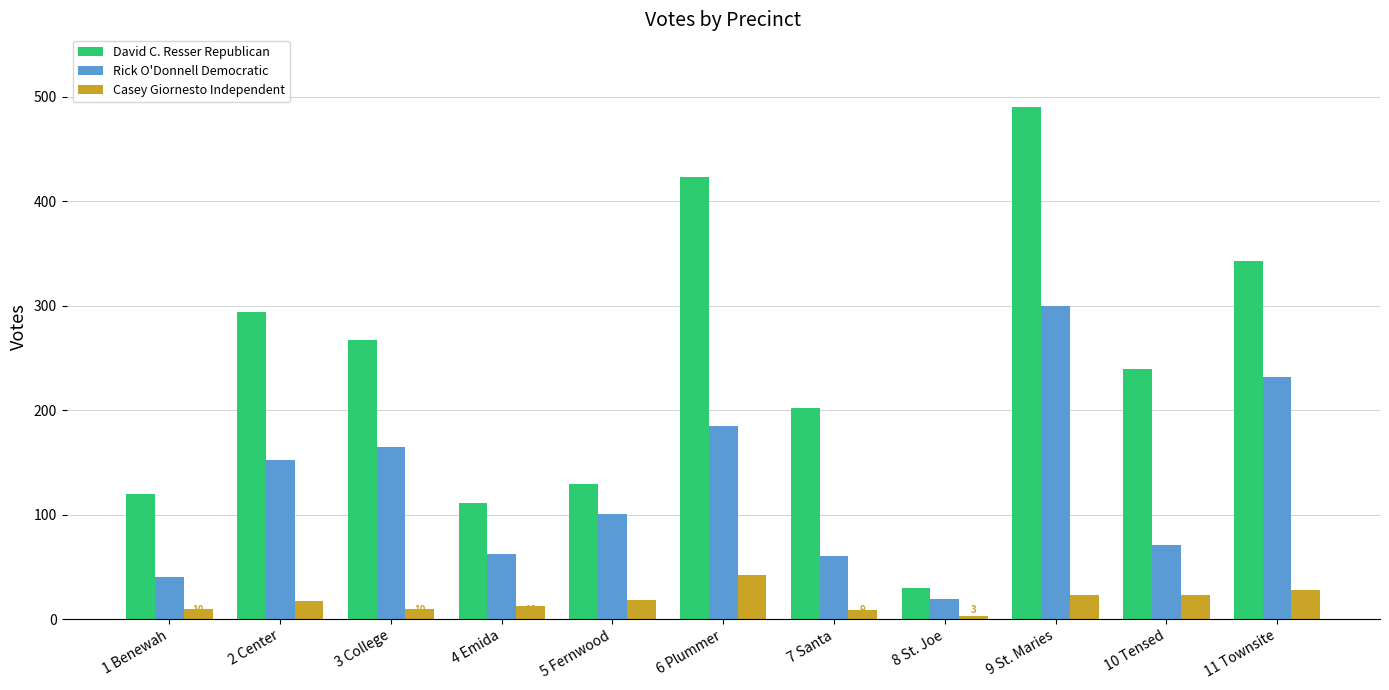

How many data points does each series have?

11